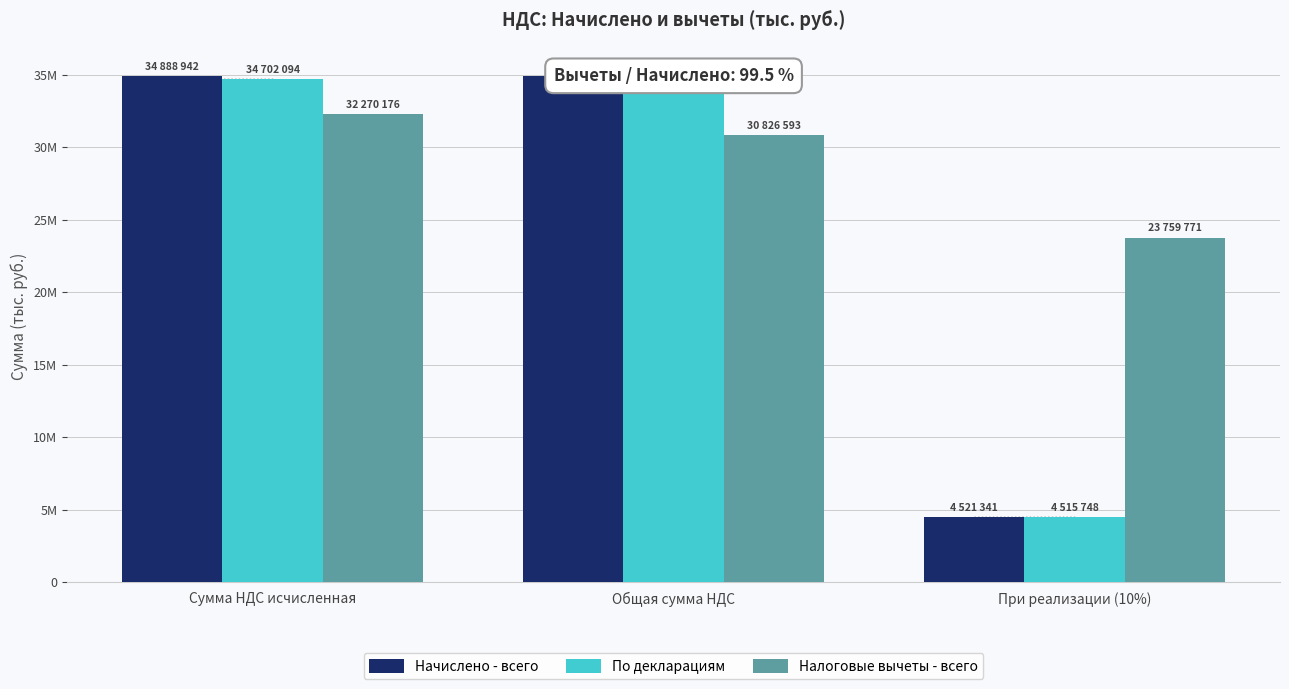

At При реализации (10%), list the series in order from largest to smallest.

Налоговые вычеты - всего, Начислено - всего, По декларациям